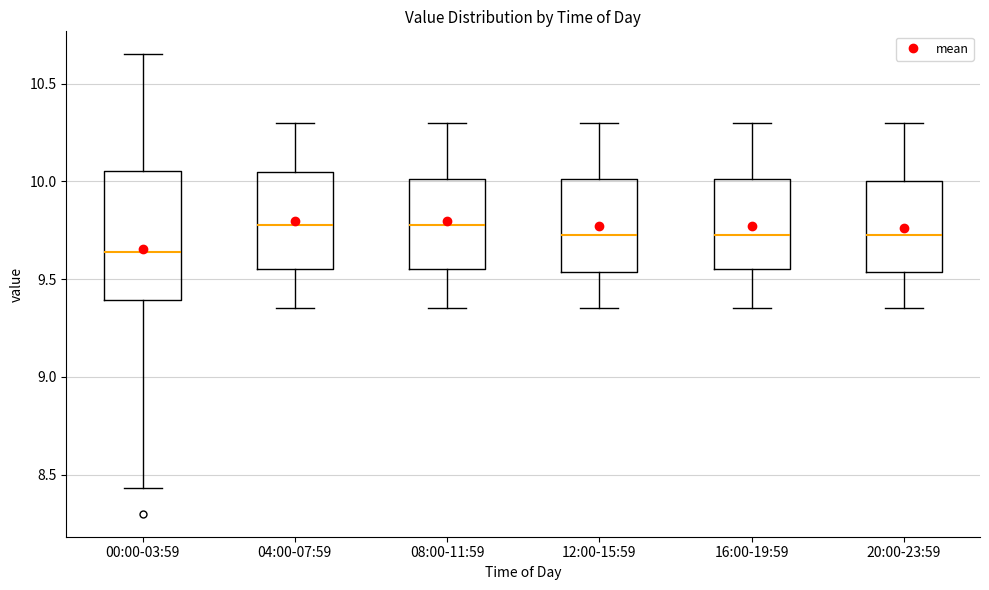

Reading left to right, transcribe this box plot: for each box, give where its median line is, the range the box spans, and where its two whiskers end, as read against the y-axis. The values are not printed on the chart, so give them approximately, as read against the axis.

00:00-03:59: median 9.65, box 9.40 to 10.05, whiskers 8.45 to 10.65
04:00-07:59: median 9.80, box 9.55 to 10.05, whiskers 9.35 to 10.30
08:00-11:59: median 9.80, box 9.55 to 10.00, whiskers 9.35 to 10.30
12:00-15:59: median 9.75, box 9.55 to 10.00, whiskers 9.35 to 10.30
16:00-19:59: median 9.75, box 9.55 to 10.00, whiskers 9.35 to 10.30
20:00-23:59: median 9.75, box 9.55 to 10.00, whiskers 9.35 to 10.30